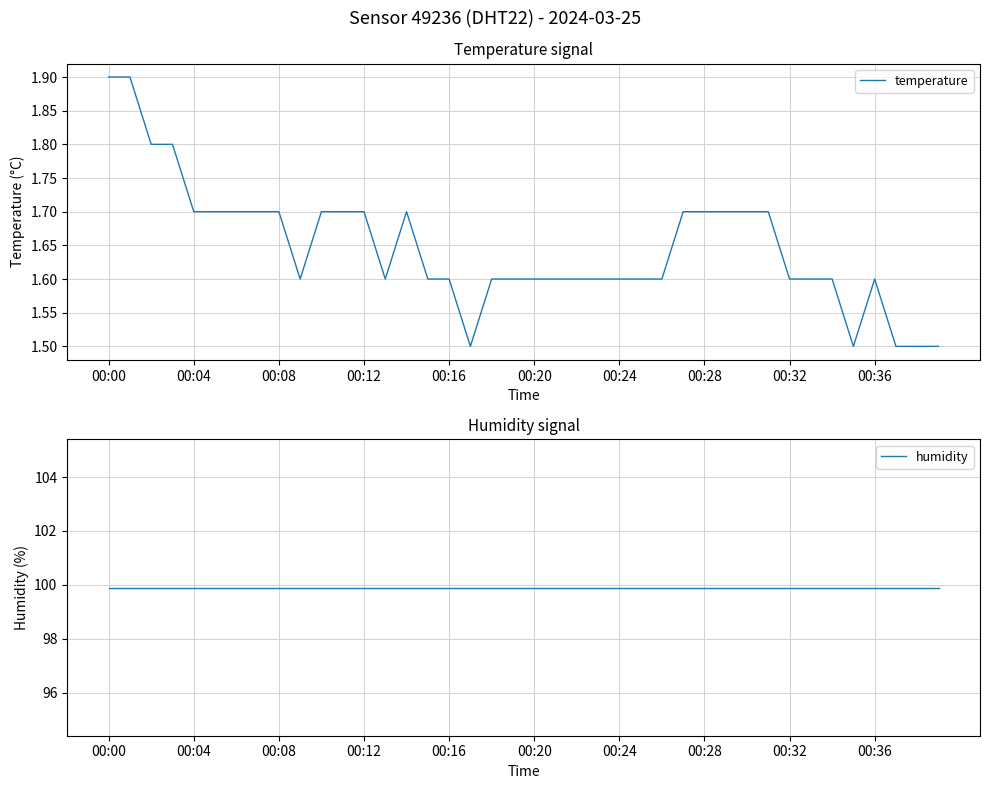

What is the minimum value for temperature?

1.5